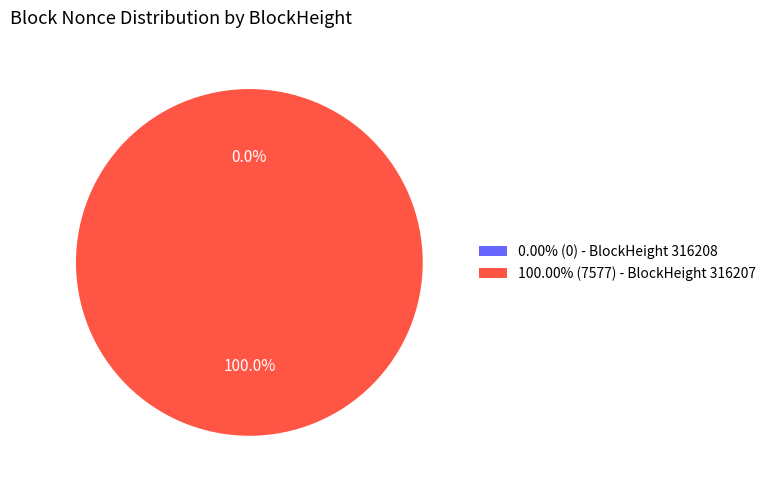

True or false: 316208 accounts for 11% of the total.

False